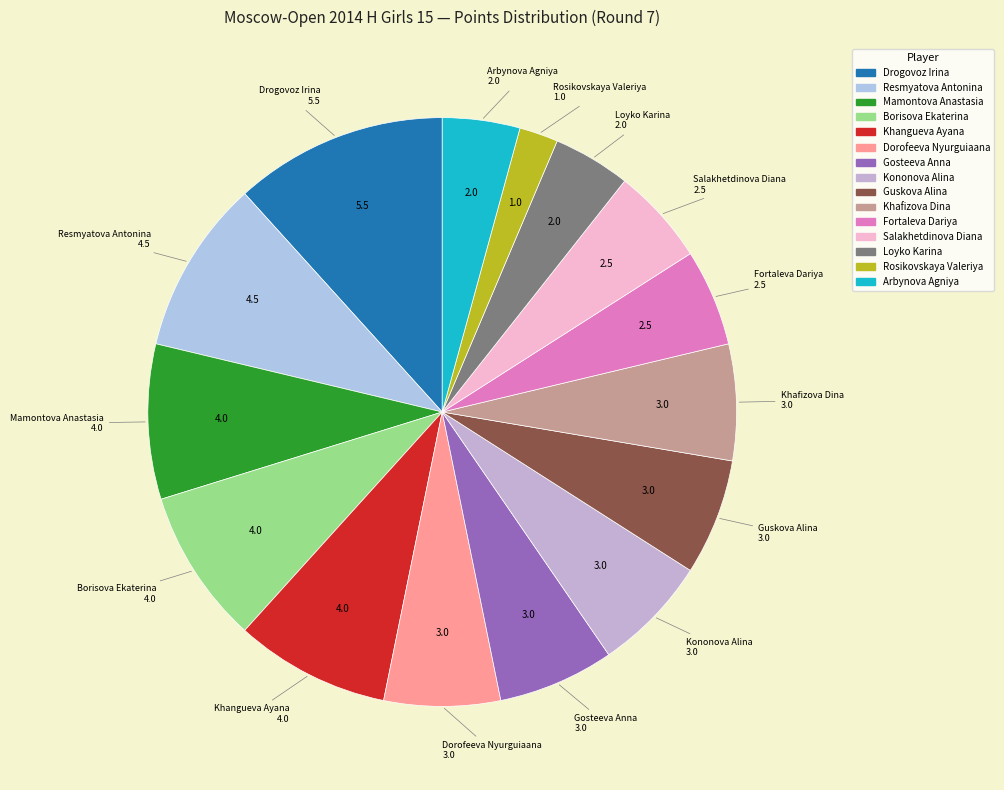

Between Drogovoz Irina and Dorofeeva Nyurguiaana, which is larger?

Drogovoz Irina